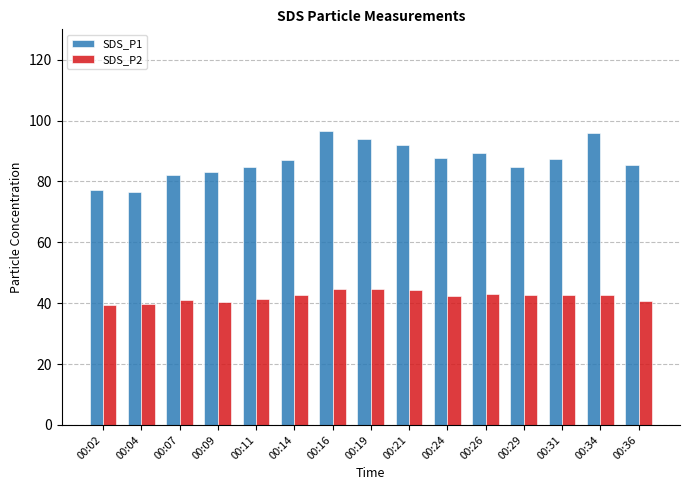

Where does the SDS_P2 series first go above 42?

00:14